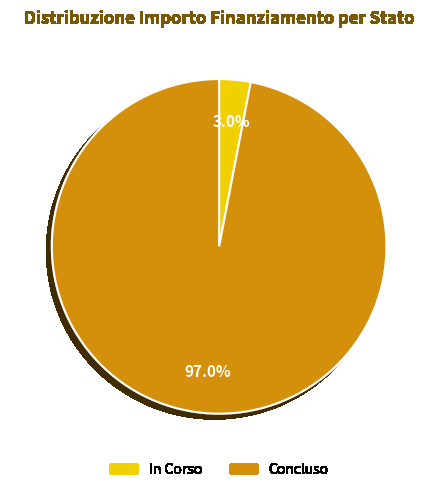

To the nearest percent, what is the difference between the largest and smallest slice percentages?

94%